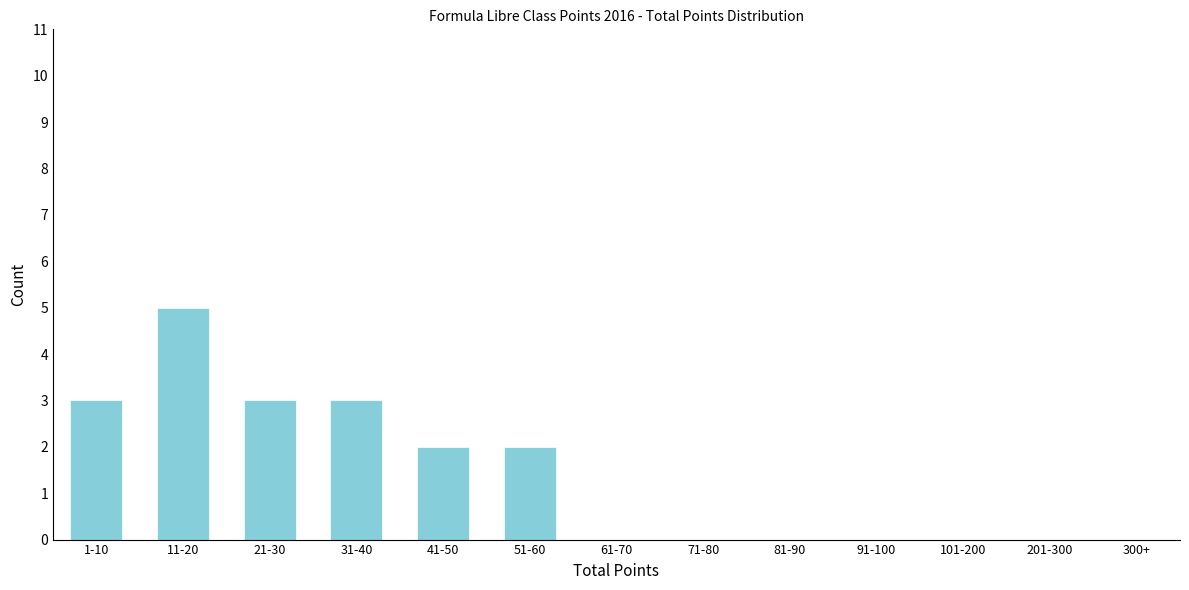

Reading left to right, list all the values displayed in this chart.

3	5	3	3	2	2